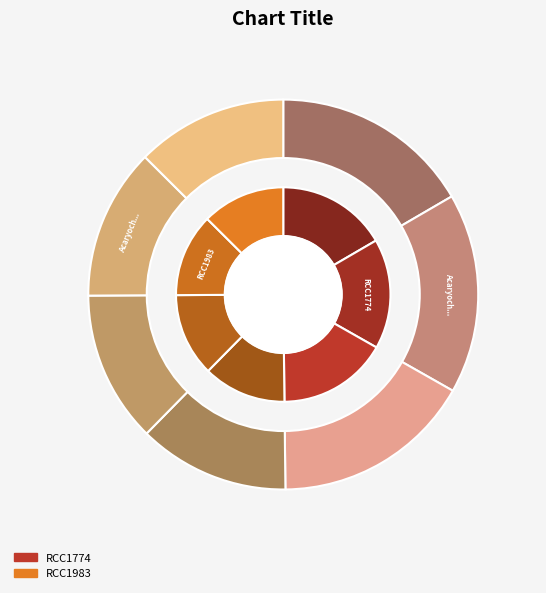

Between RCC1983 and RCC1774, which is larger?

RCC1983